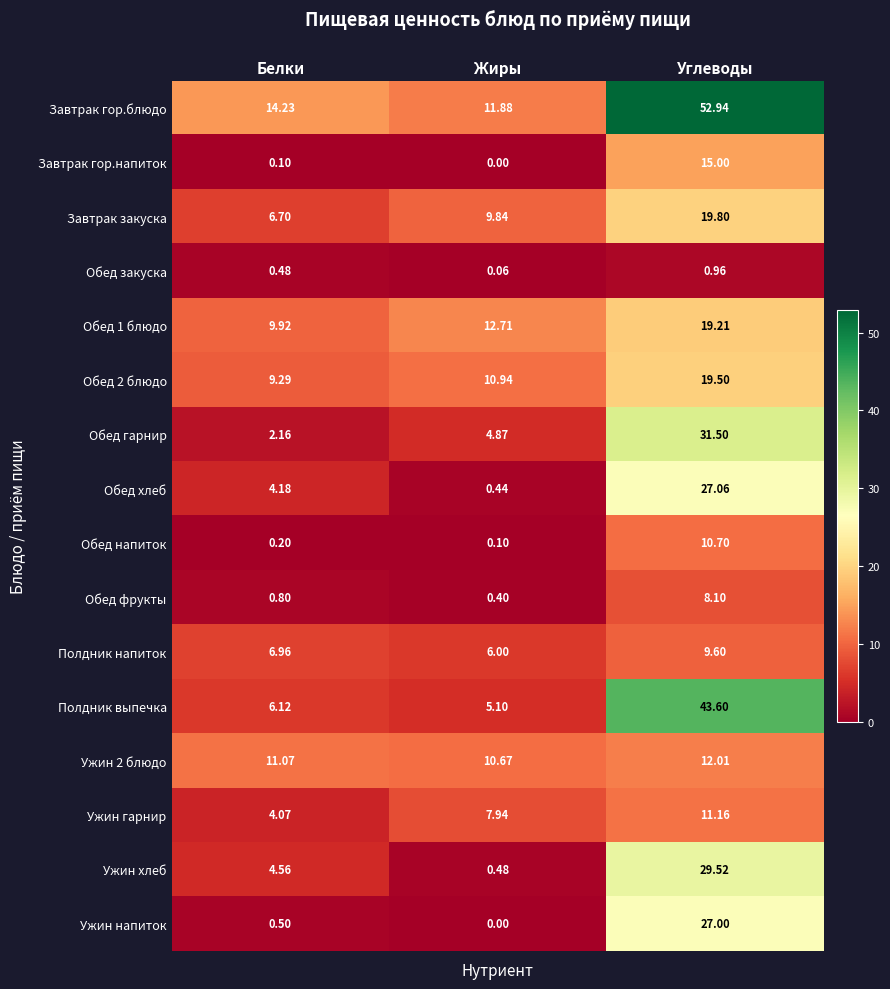

Which label corresponds to the largest value in the chart?

Углеводы